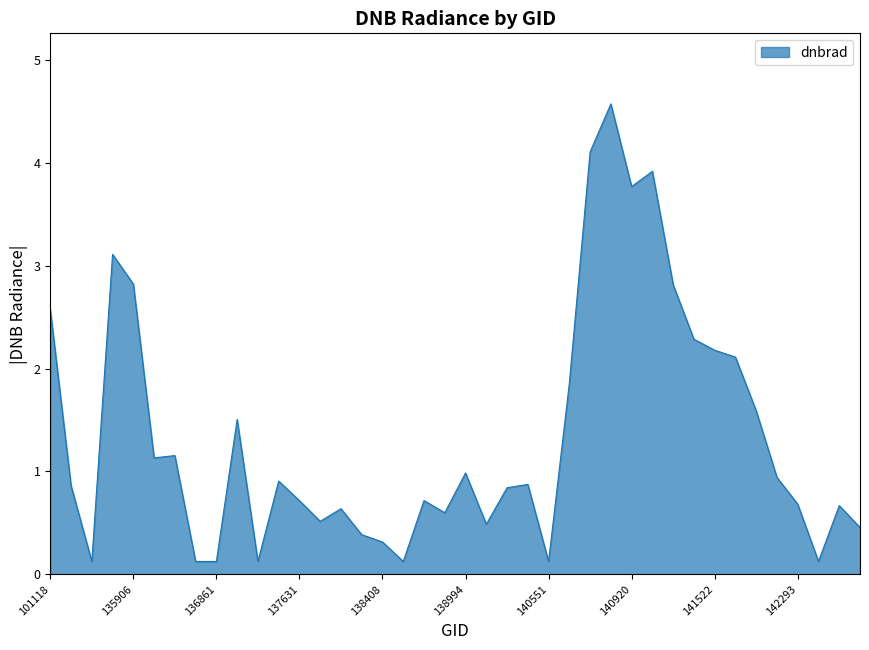

What is the difference between the maximum and minimum values?

4.4